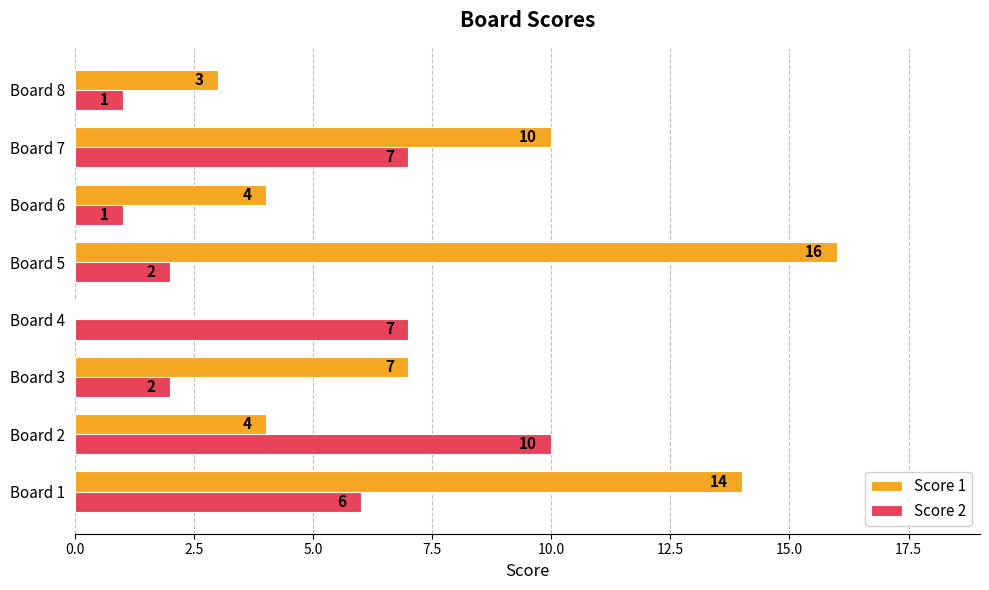

Where is Score 1 nearest to the value 8?

Board 3